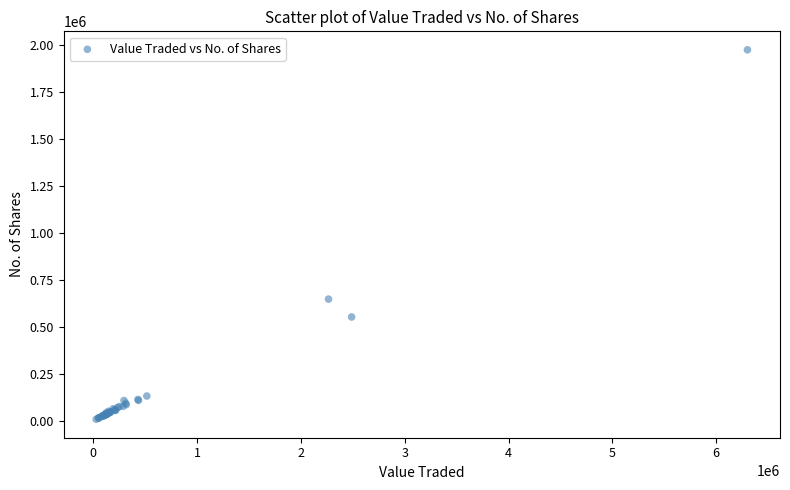

What Y value in the scatter plot is closest to 990615?

646900